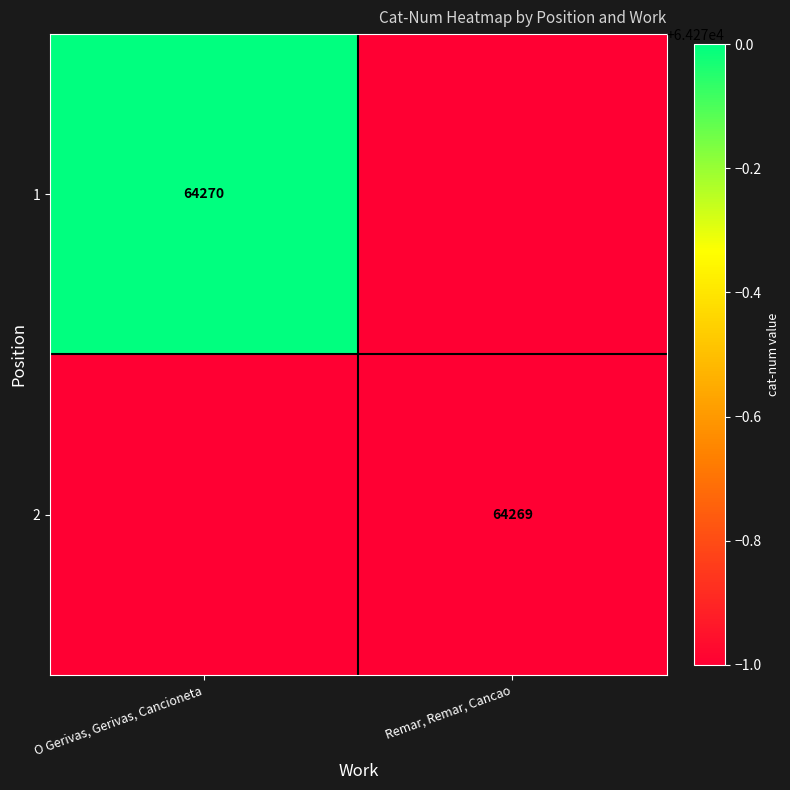

Is the value of 1 at O Gerivas, Gerivas, Cancioneta greater than the value of 2 at Remar, Remar, Cancao?

Yes